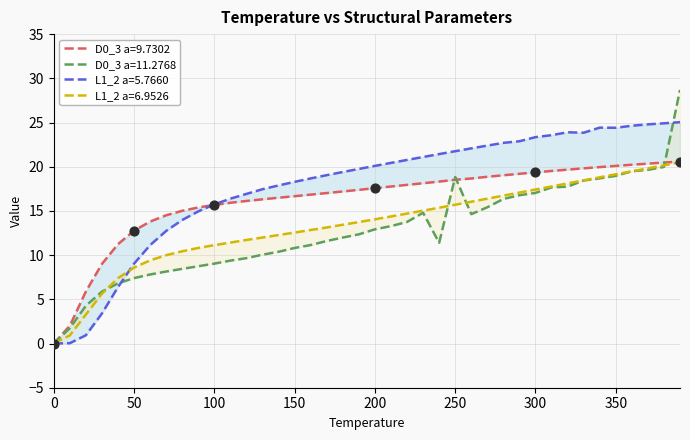

What are all the series names shown in the legend?

D0_3 a=9.7302, D0_3 a=11.2768, L1_2 a=5.7660, L1_2 a=6.9526